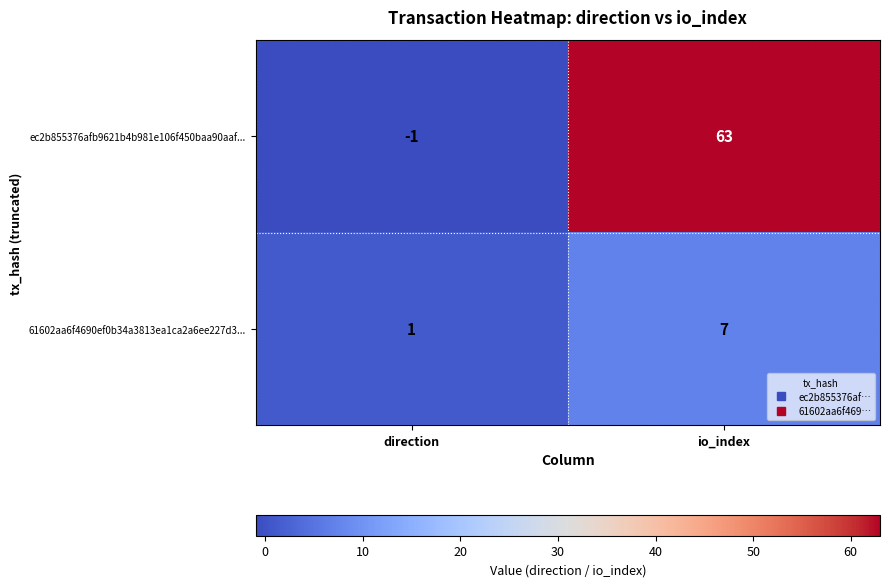

Which label corresponds to the smallest value in the chart?

direction